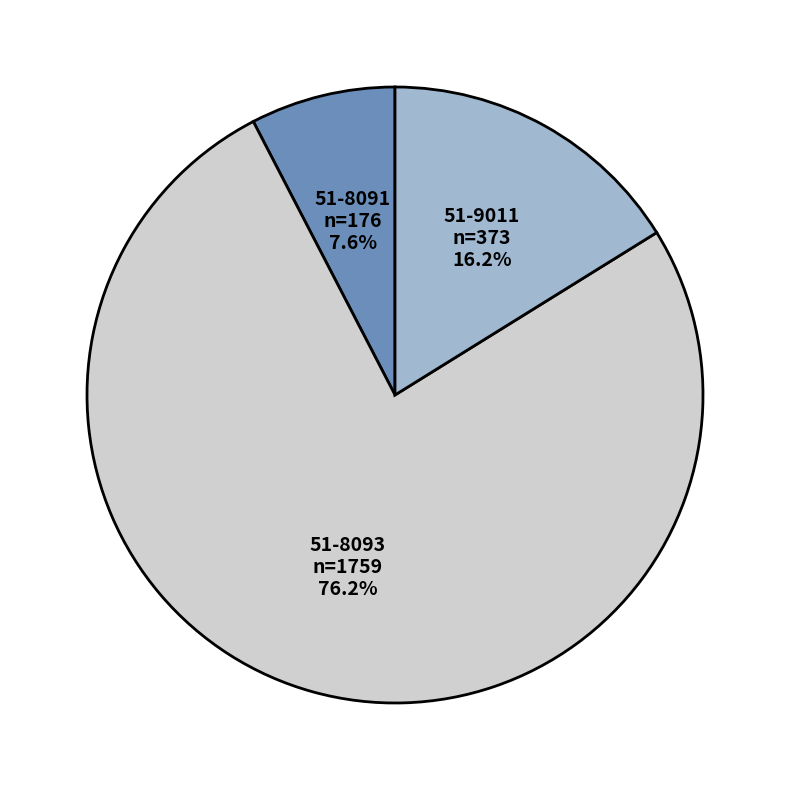

To the nearest percent, what is the average slice percentage?

33%